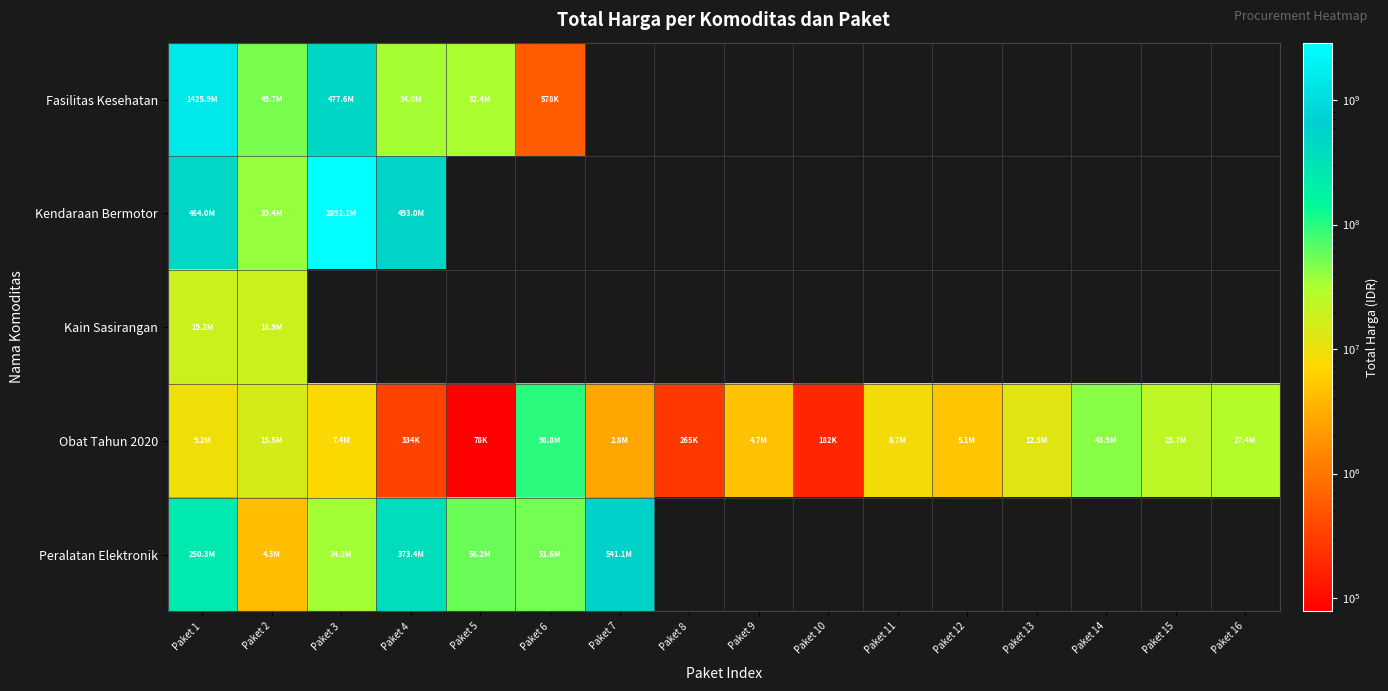

List the series in order of their peak value, lowest first.

Kain Sasirangan, Obat Tahun 2020, Peralatan Elektronik, Fasilitas Kesehatan, Kendaraan Bermotor